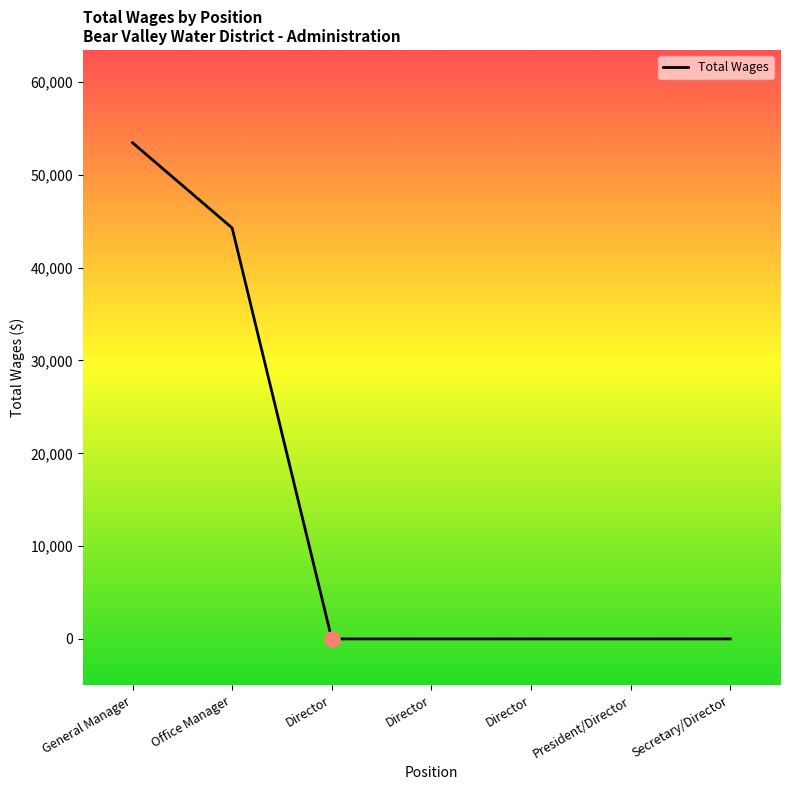

Between Office Manager and General Manager, which is larger?

General Manager